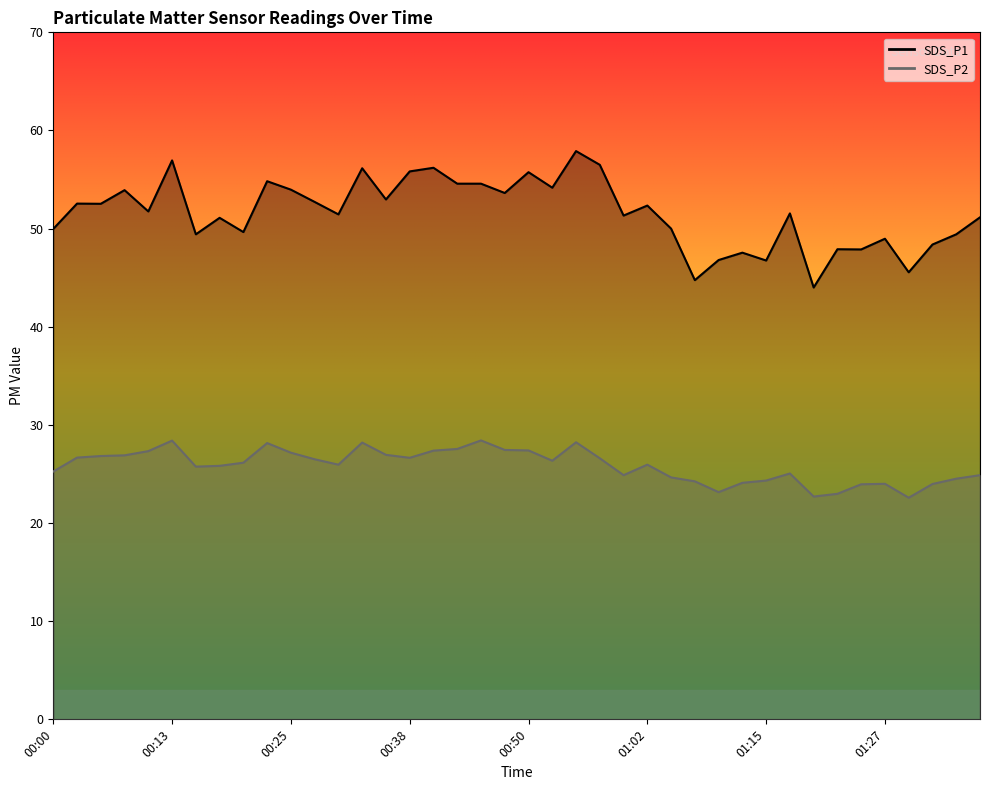

At which category does SDS_P1 reach its first local valley?

00:05